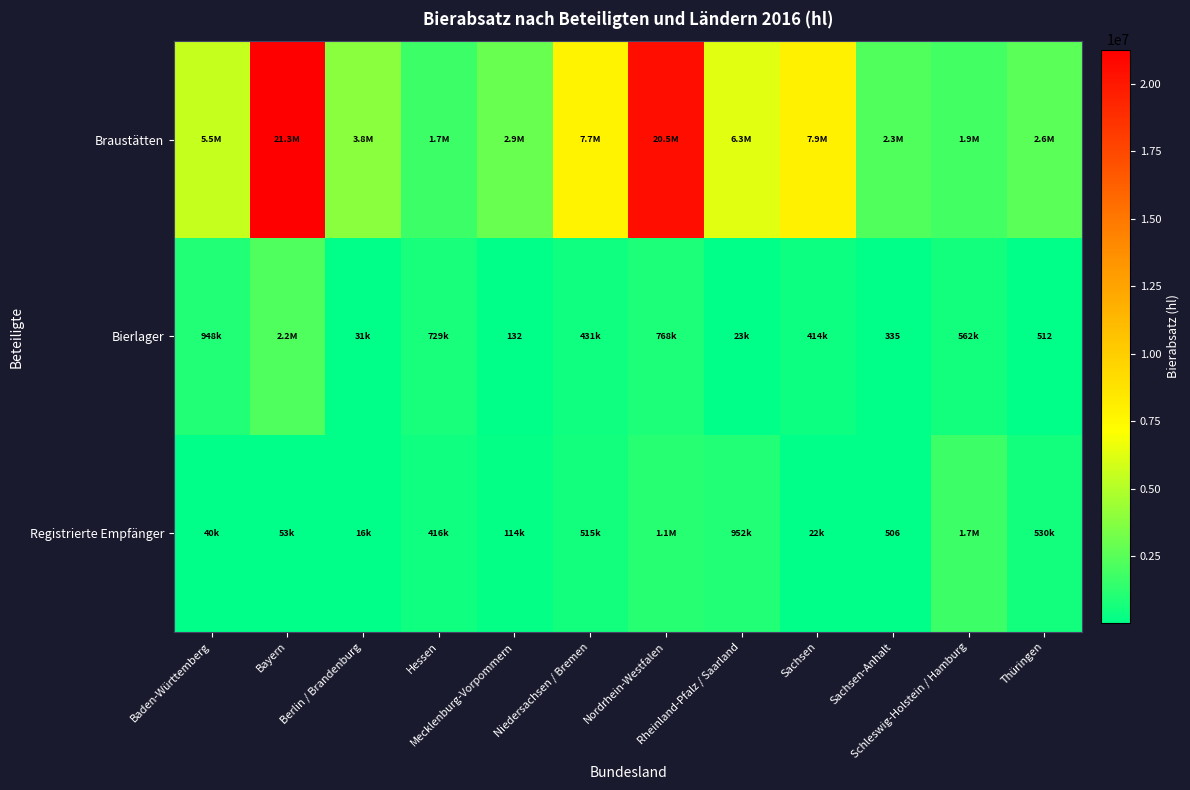

At Bayern, list the series in order from largest to smallest.

Braustätten, Bierlager, Registrierte Empfänger